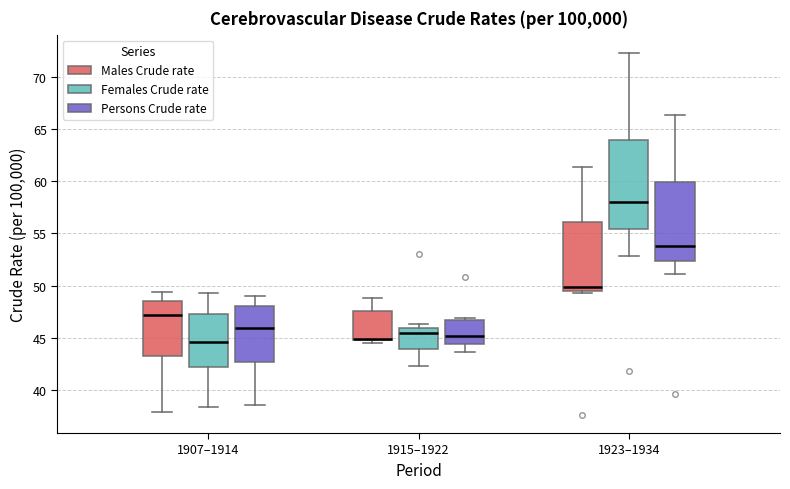

Where is the upper edge of the box for 1923–1934 (Females Crude rate) on the y-axis? The values are not printed on the chart, so give them approximately, as read against the axis.

64.0